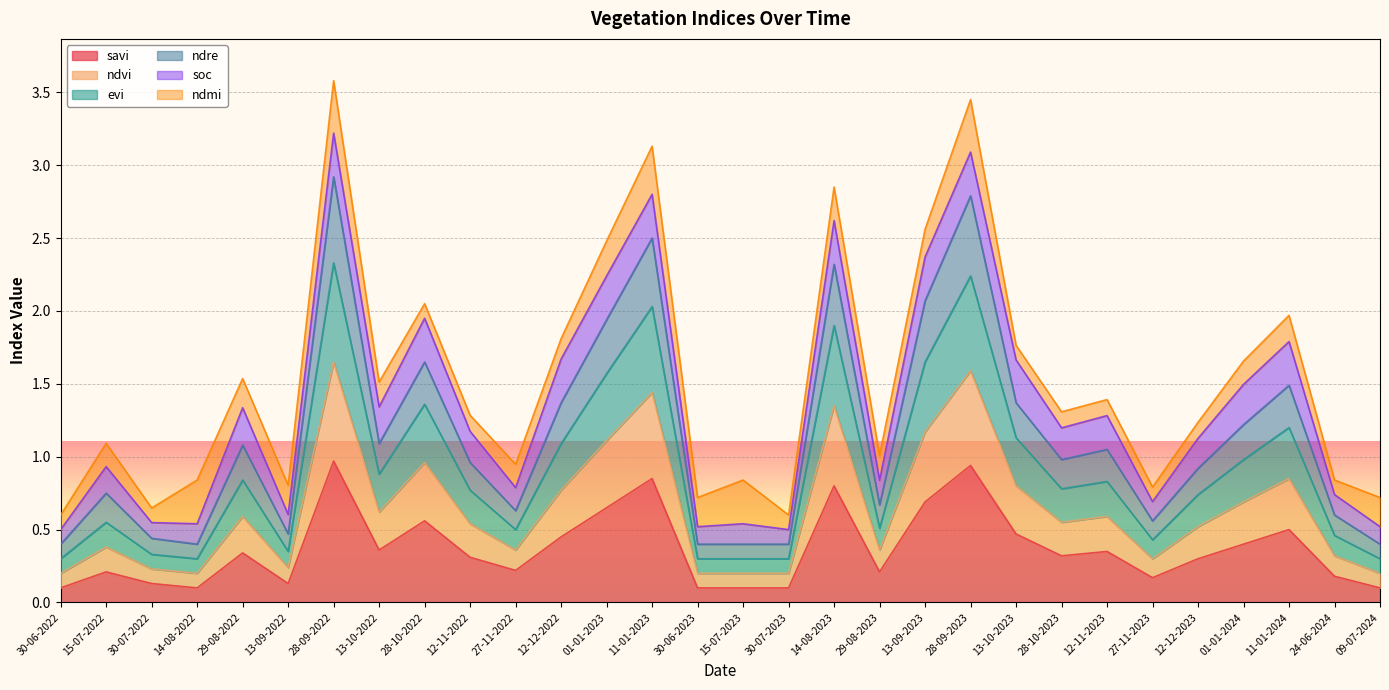

List the labels in order of savi value, smallest first.

30-06-2022, 14-08-2022, 30-06-2023, 15-07-2023, 30-07-2023, 09-07-2024, 30-07-2022, 13-09-2022, 27-11-2023, 24-06-2024, 15-07-2022, 29-08-2023, 27-11-2022, 12-12-2023, 12-11-2022, 28-10-2023, 29-08-2022, 12-11-2023, 13-10-2022, 01-01-2024, 12-12-2022, 13-10-2023, 11-01-2024, 28-10-2022, 01-01-2023, 13-09-2023, 14-08-2023, 11-01-2023, 28-09-2023, 28-09-2022